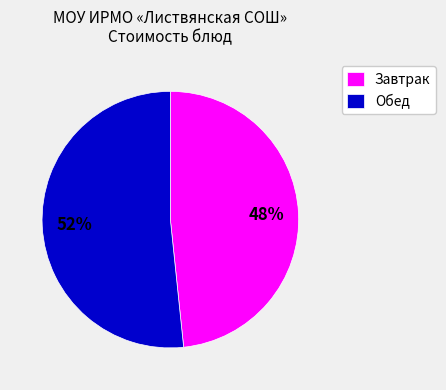

To the nearest percent, what percentage of the pie is Завтрак?

48%